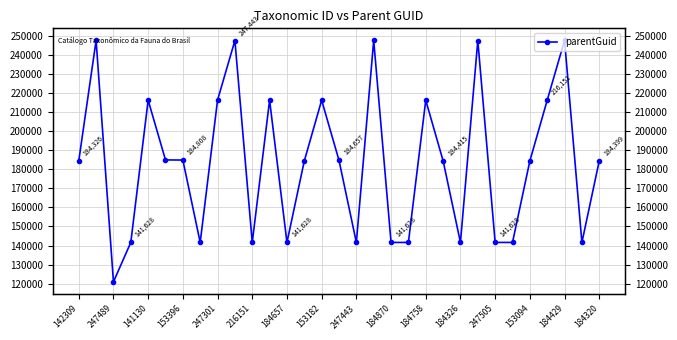

What is the smallest value displayed?

120965